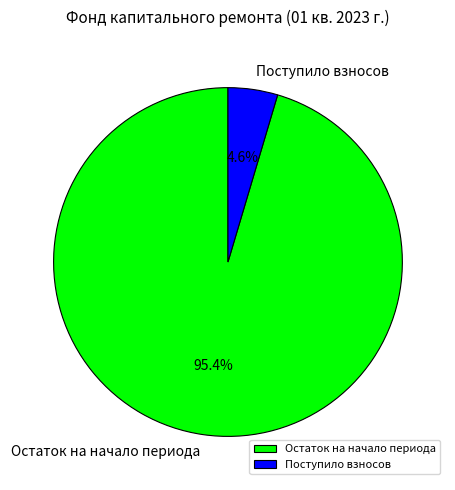

Rank the categories by value from lowest to highest.

Поступило взносов, Остаток на начало периода